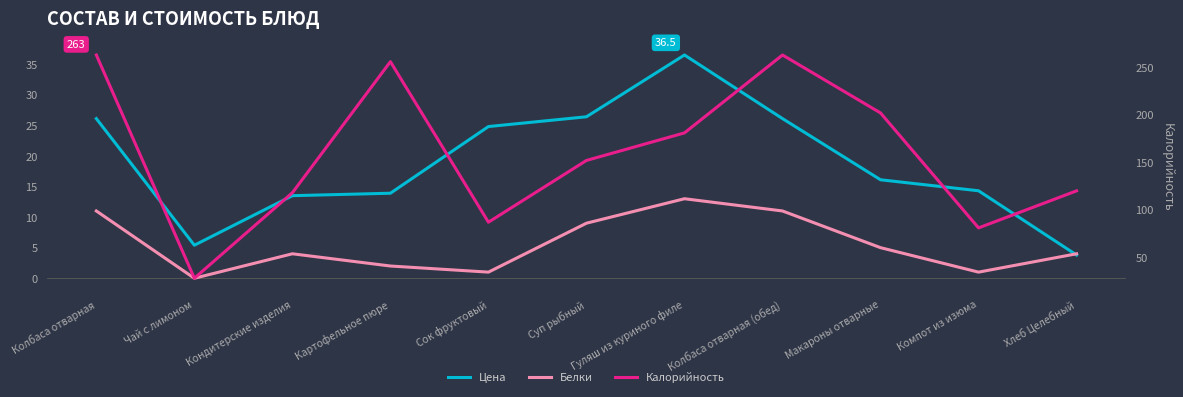

What is the difference between the highest and lowest values at Колбаса отварная?

252.0